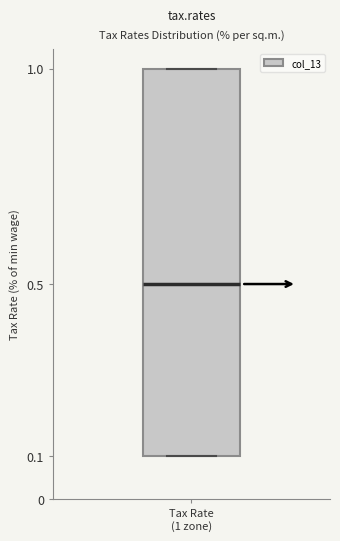

Read this box plot against the y-axis: the position of the median line, the range covered by the box, and the ends of both whiskers. The values are not printed on the chart, so give them approximately, as read against the axis.

median 0.5, box 0.1 to 1.0, whiskers 0.1 to 1.0